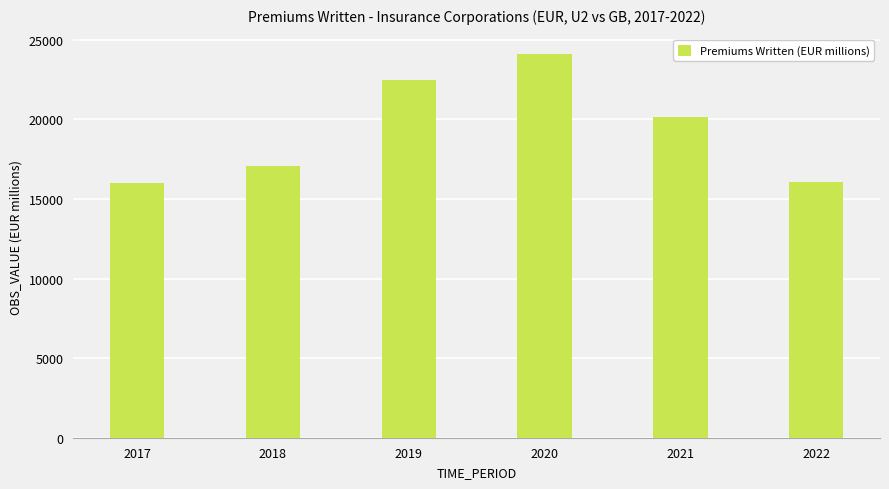

How many values are below 20157?

3